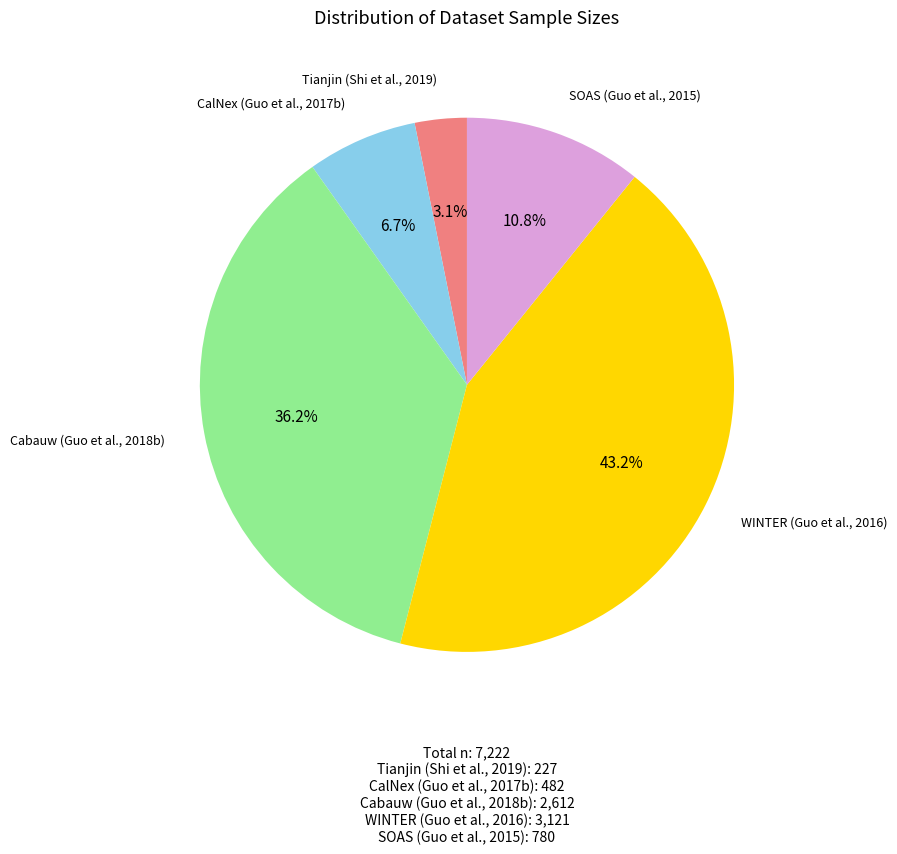

To the nearest percent, what is the combined percentage of Cabauw (Guo et al., 2018b) and CalNex (Guo et al., 2017b)?

43%